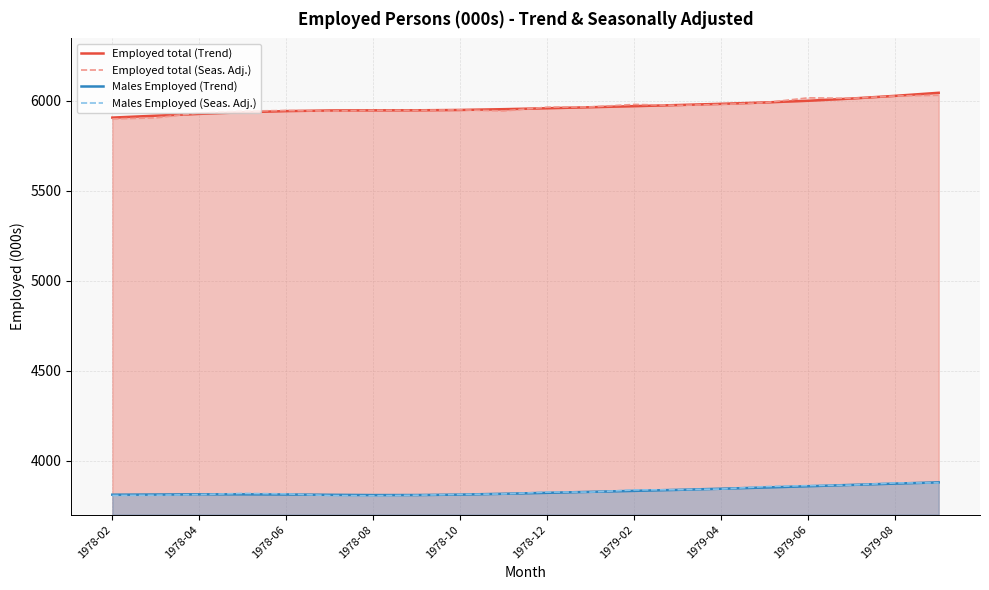

True or false: Males Employed (Seas. Adj.) and Employed total (Seas. Adj.) cross at least once.

False